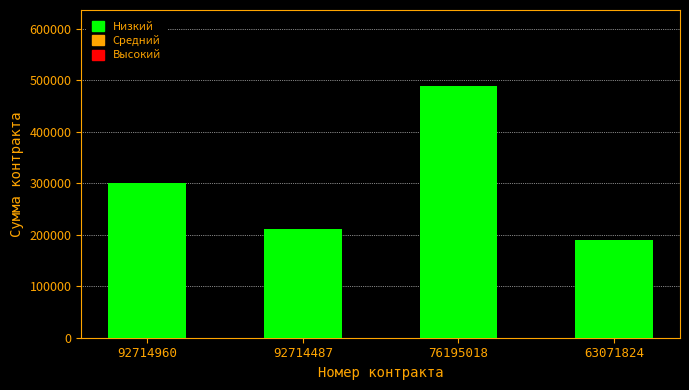

What is the greatest value displayed?

490000